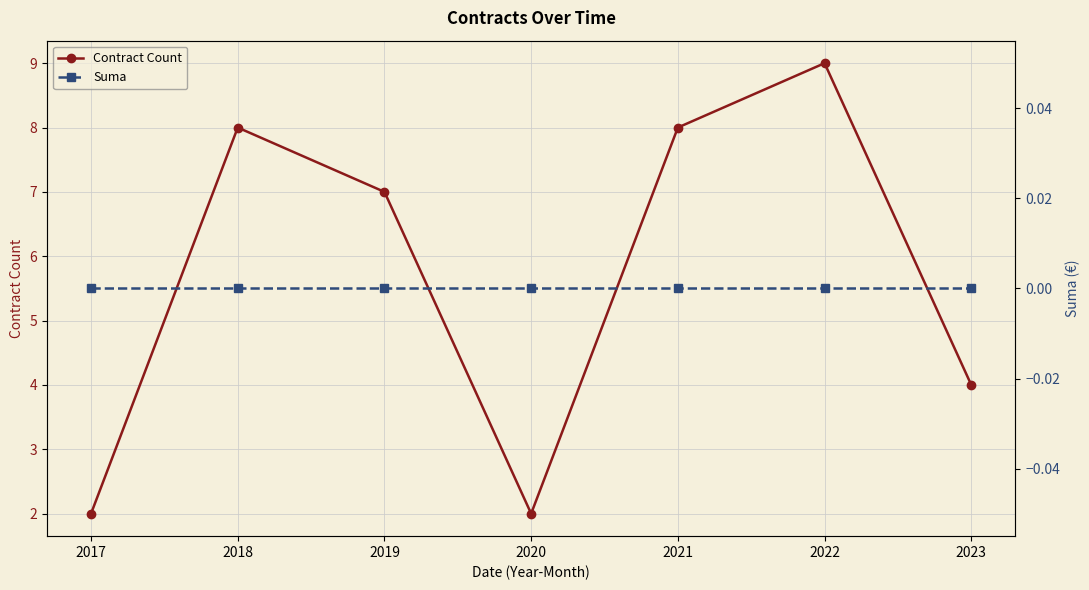

Count the Contract Count values in the range 2 to 8.

6